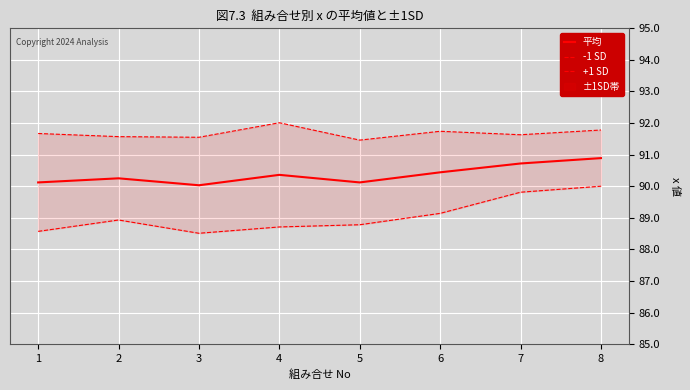

What is the minimum value shown in the chart?

88.5